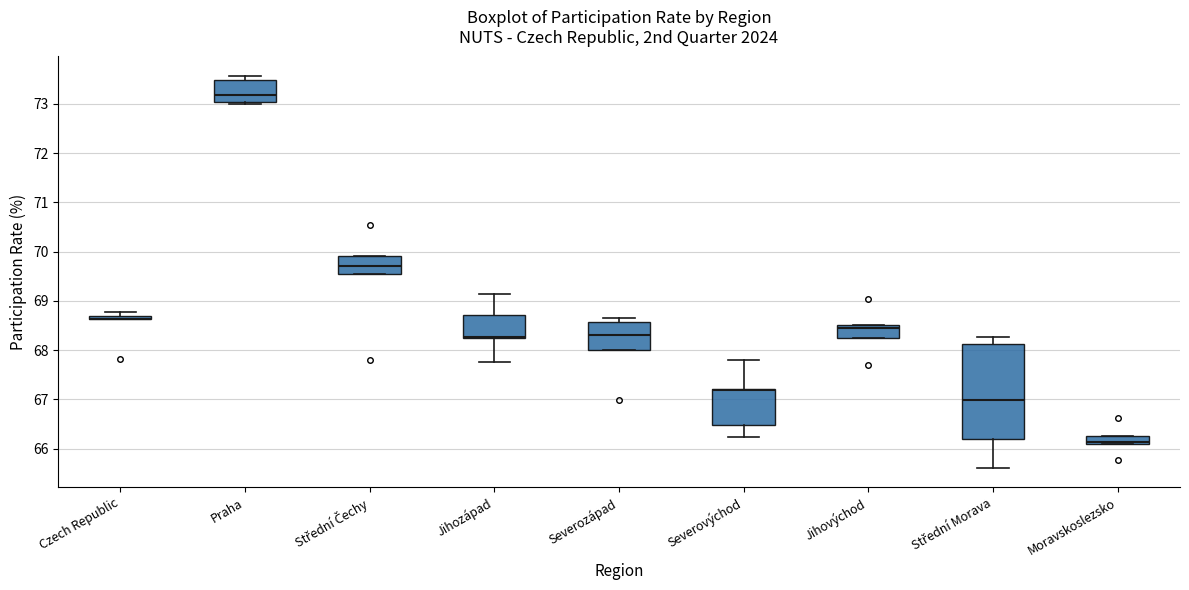

Comparing the boxes themselves (not the whiskers), which one is the tallest?

Střední Morava